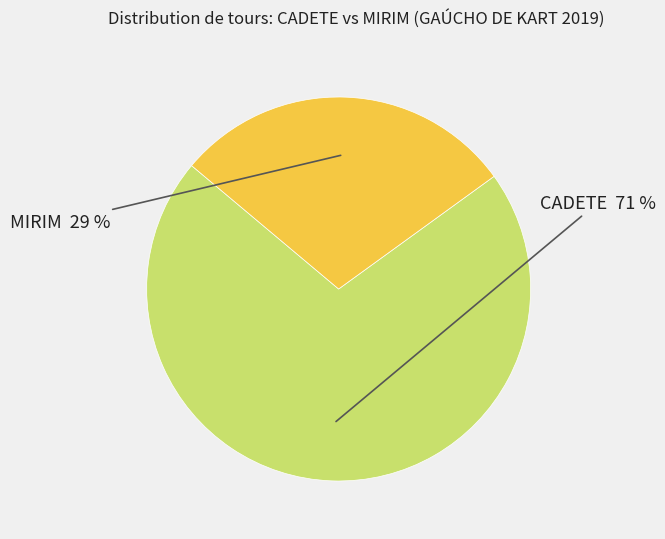

To the nearest percent, what is the average slice percentage?

50%